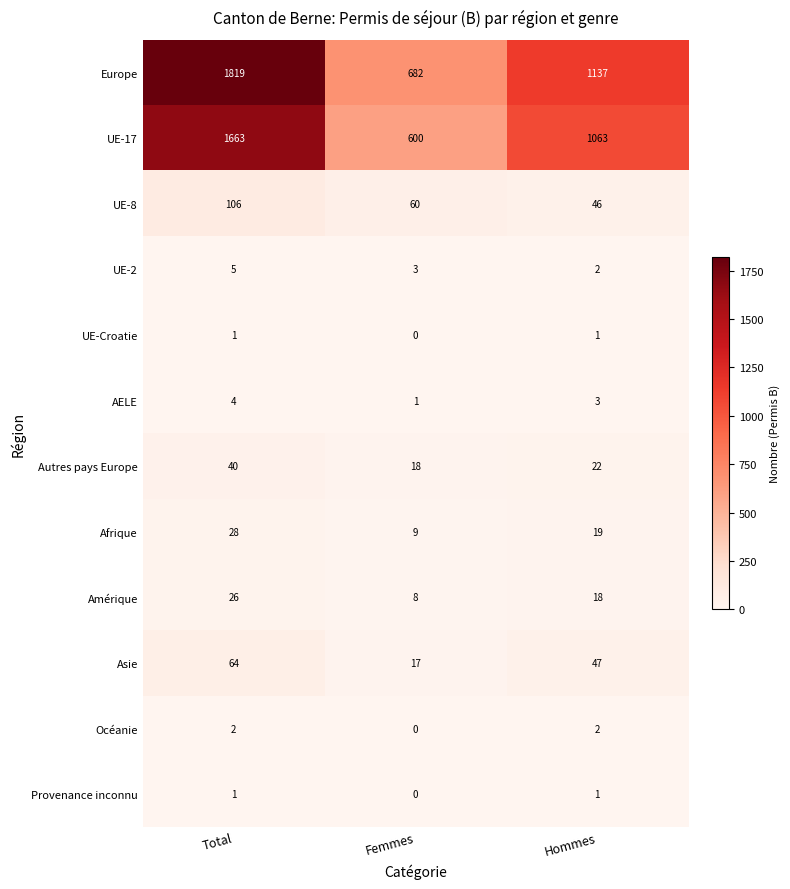

What is the average value of the Asie series?

43